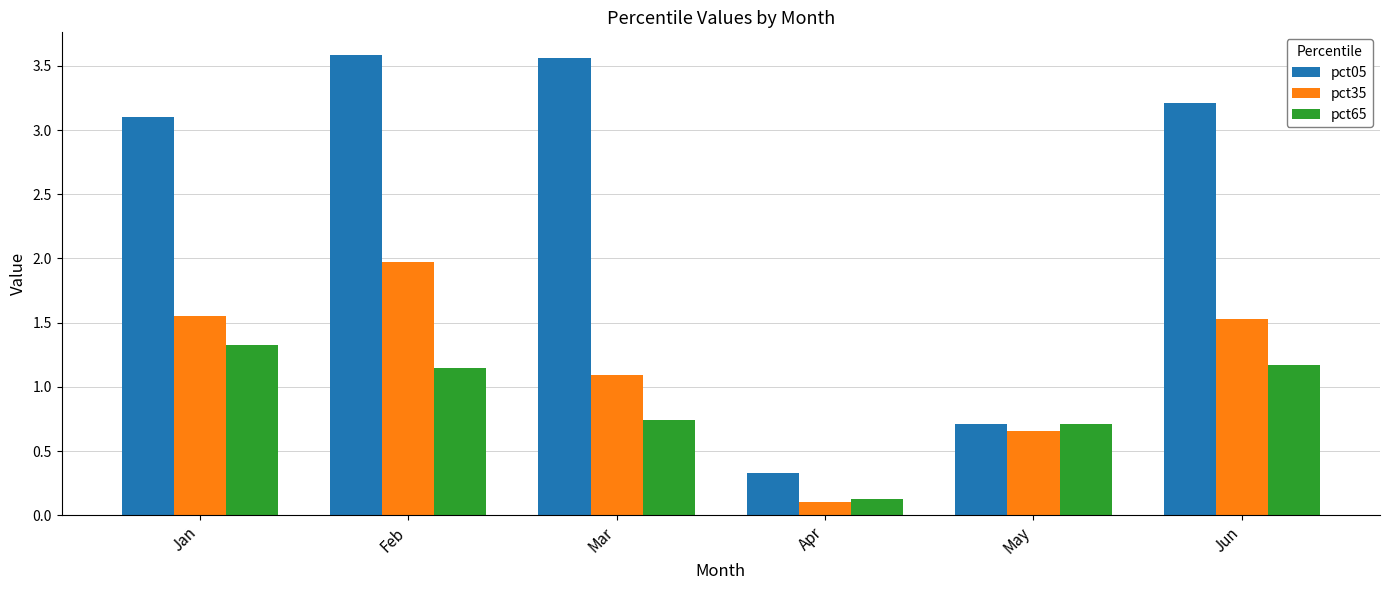

What is the difference between the second highest and second lowest values in the pct35 series?

0.9